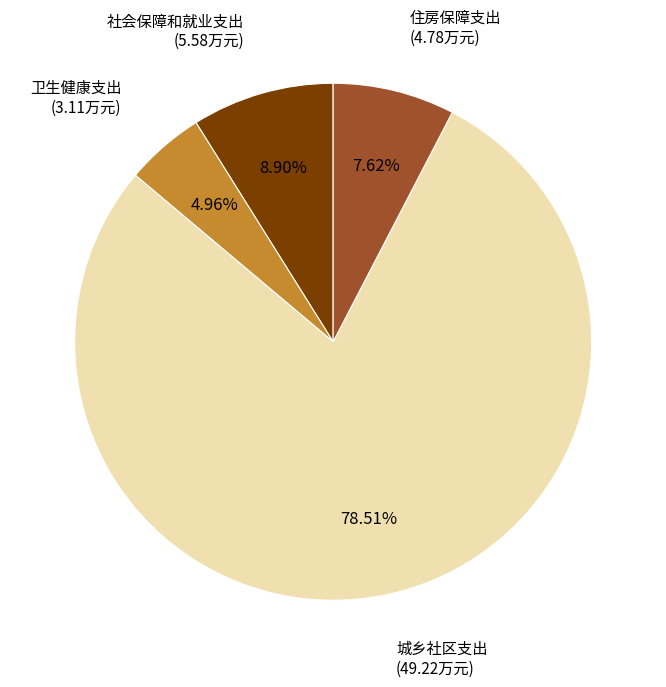

Which category has the biggest portion of the pie?

城乡社区支出